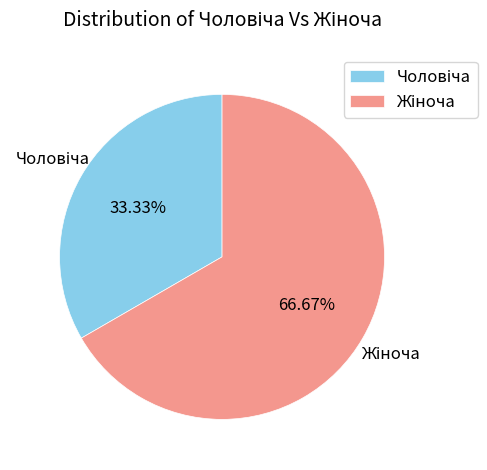

Is there a majority slice in this chart?

Yes